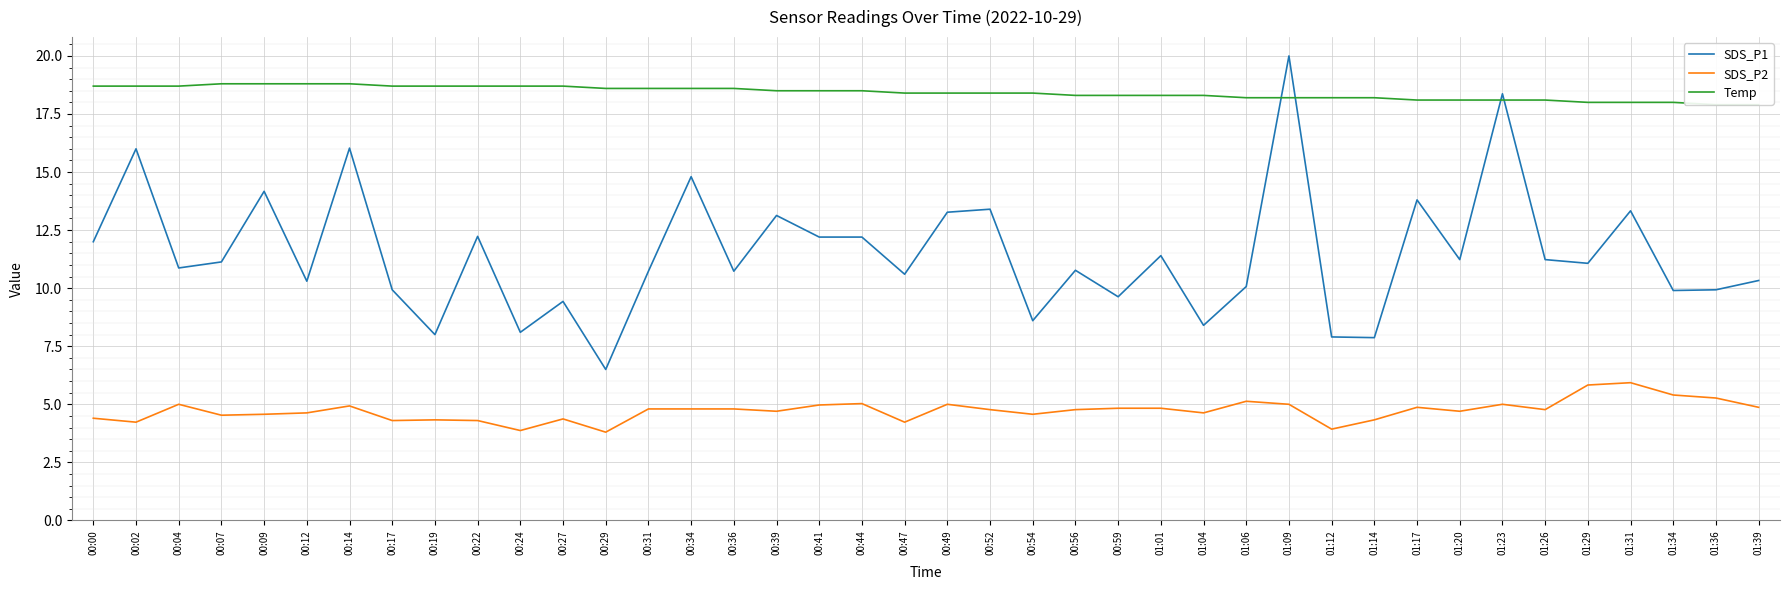

Which category has the highest value across all series?

01:09